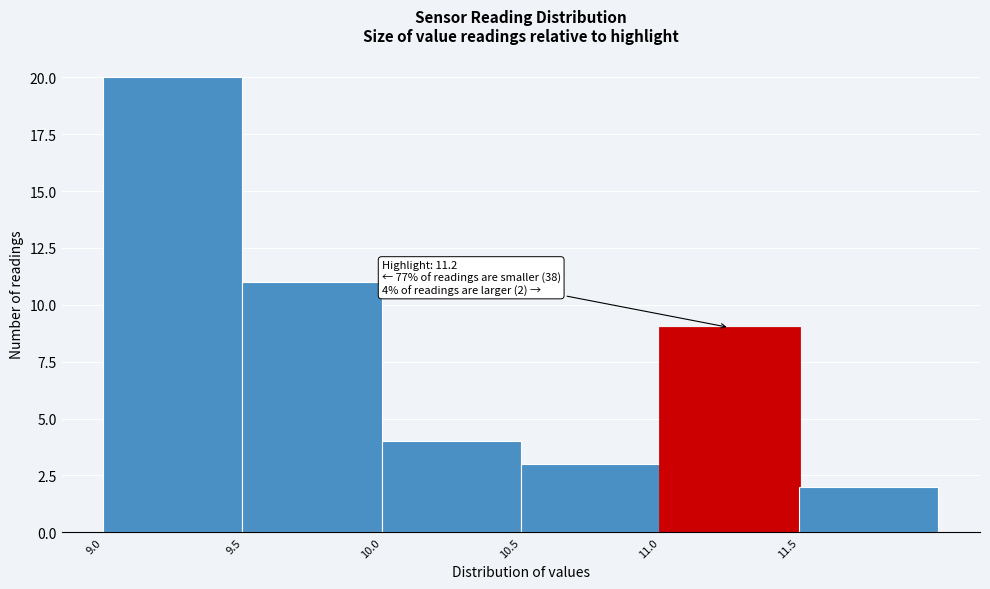

Which range on the x-axis has the tallest bar?

9.0 to 9.5